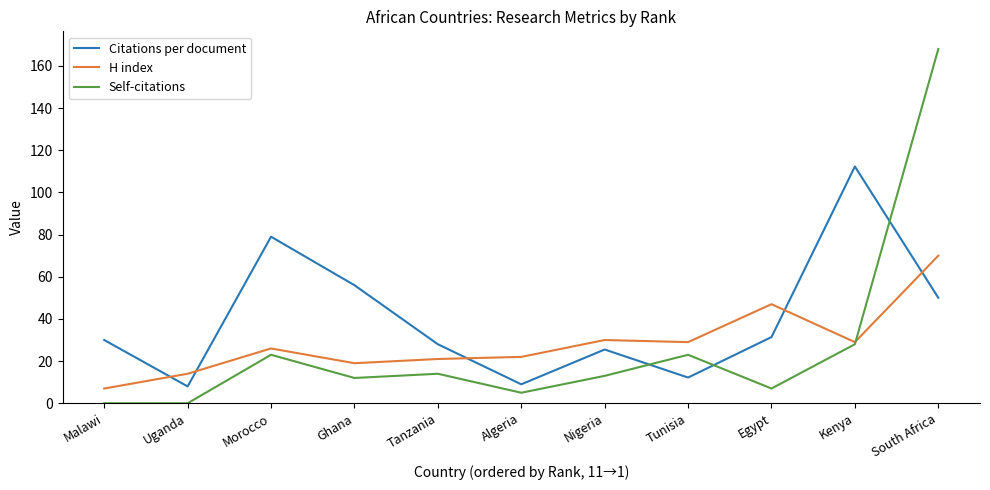

What is the maximum value shown in the chart?

168.0